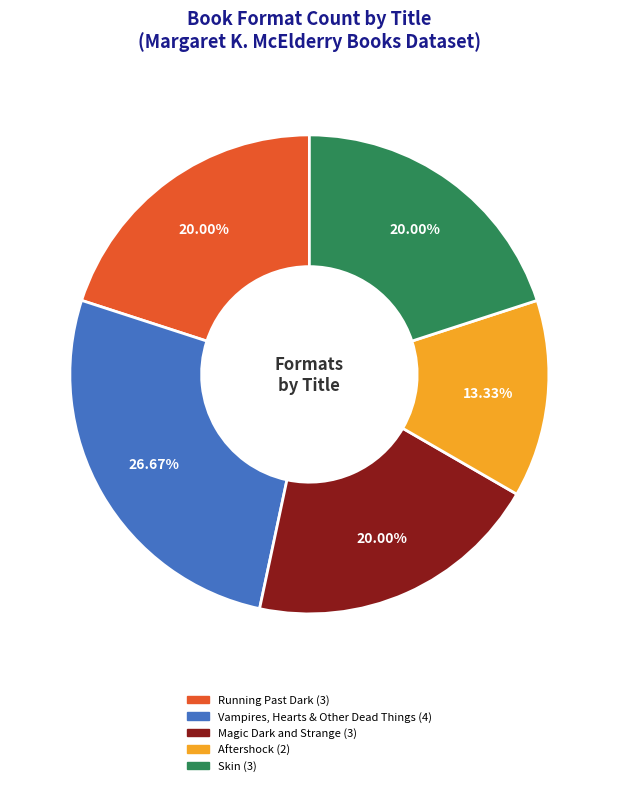

Is it true that Vampires, Hearts & Other Dead Things is 39% of the pie?

False